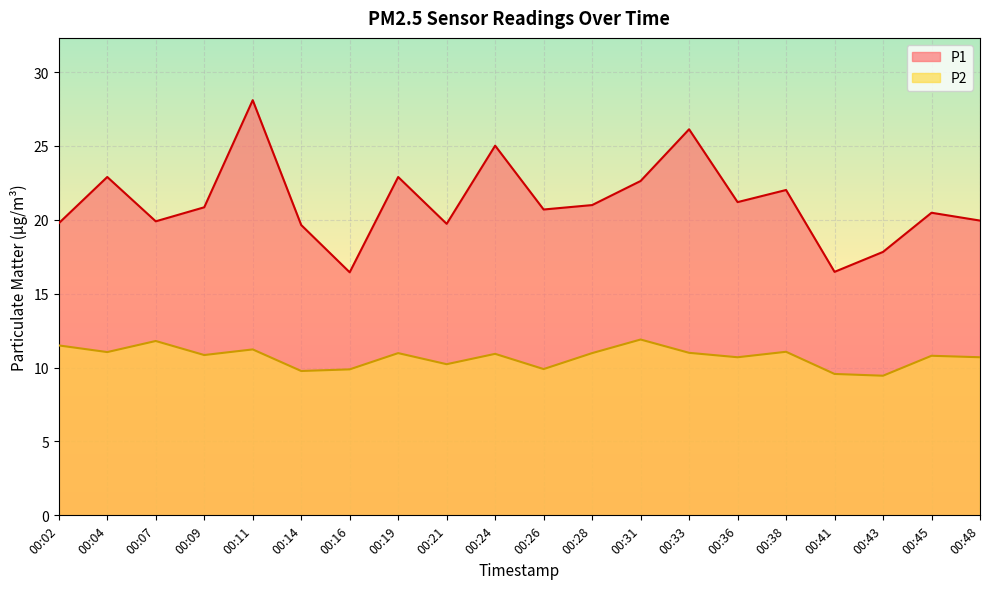

What value does the P2 series have at 00:02?

11.5